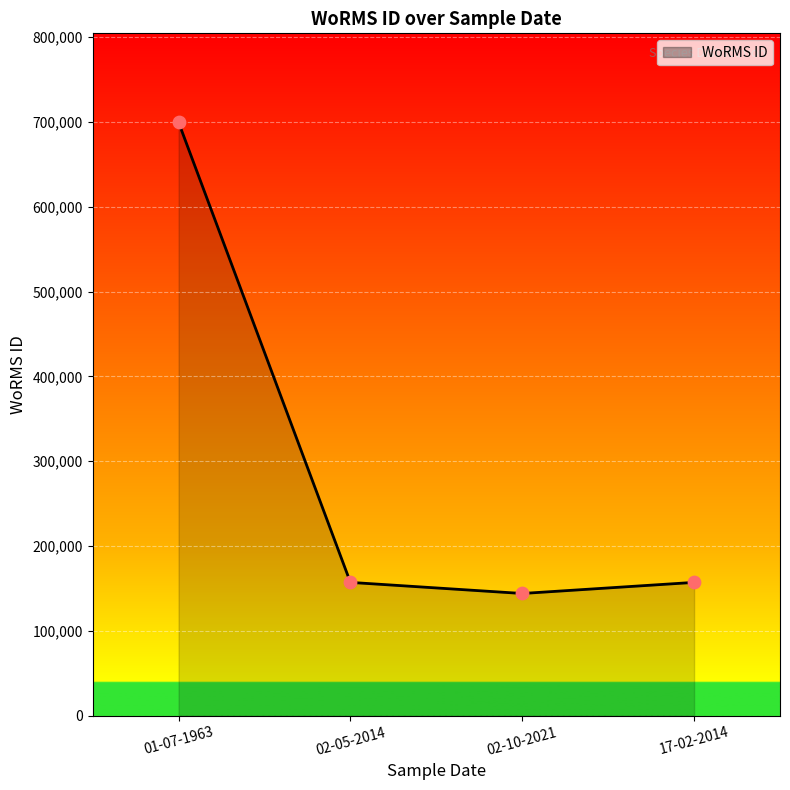

What is the ratio of the value at 02-05-2014 to the value at 02-10-2021?

1.1